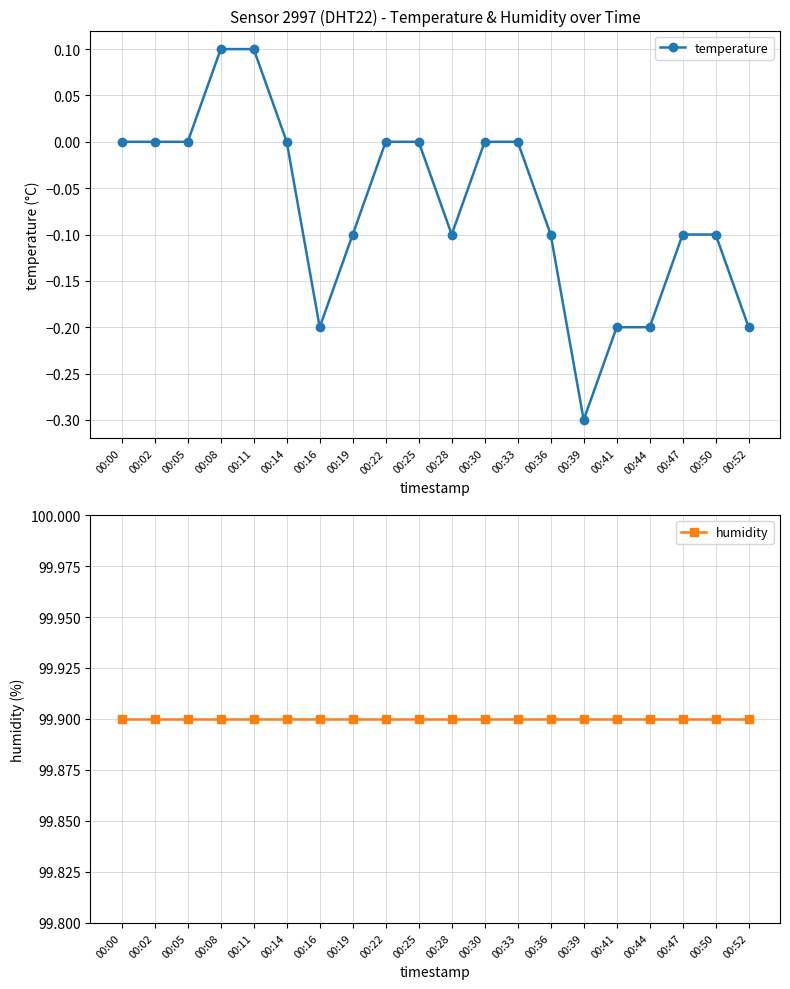

At which category does the chart reach its peak across all series?

00:00